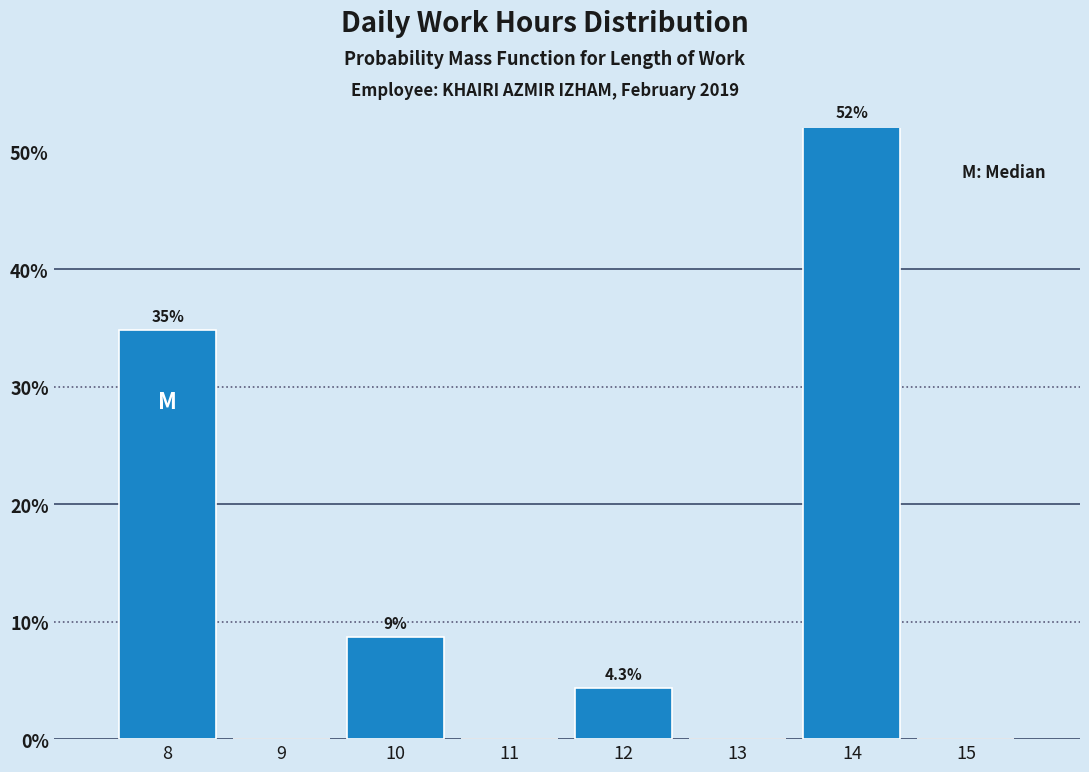

Over which range of the x-axis is the bar tallest?

13.5 to 14.5